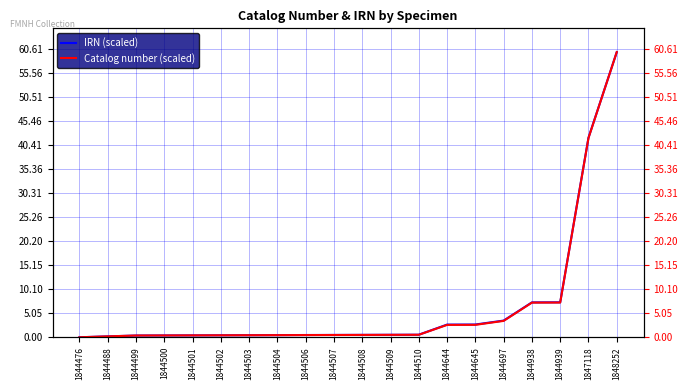

What is the difference between the maximum and minimum values in the Catalog number (scaled) series?

60.0